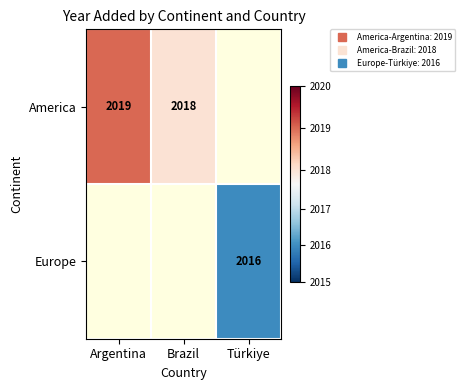

How many data points does each series have?

3